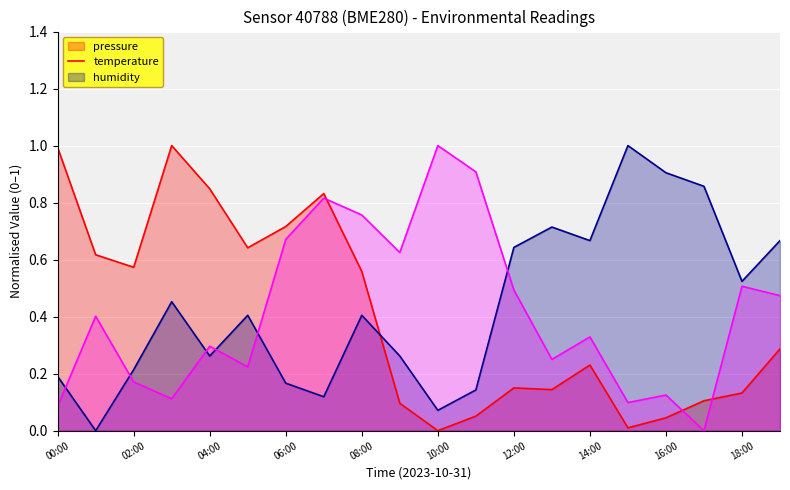

How many categories are shown in the chart?

20